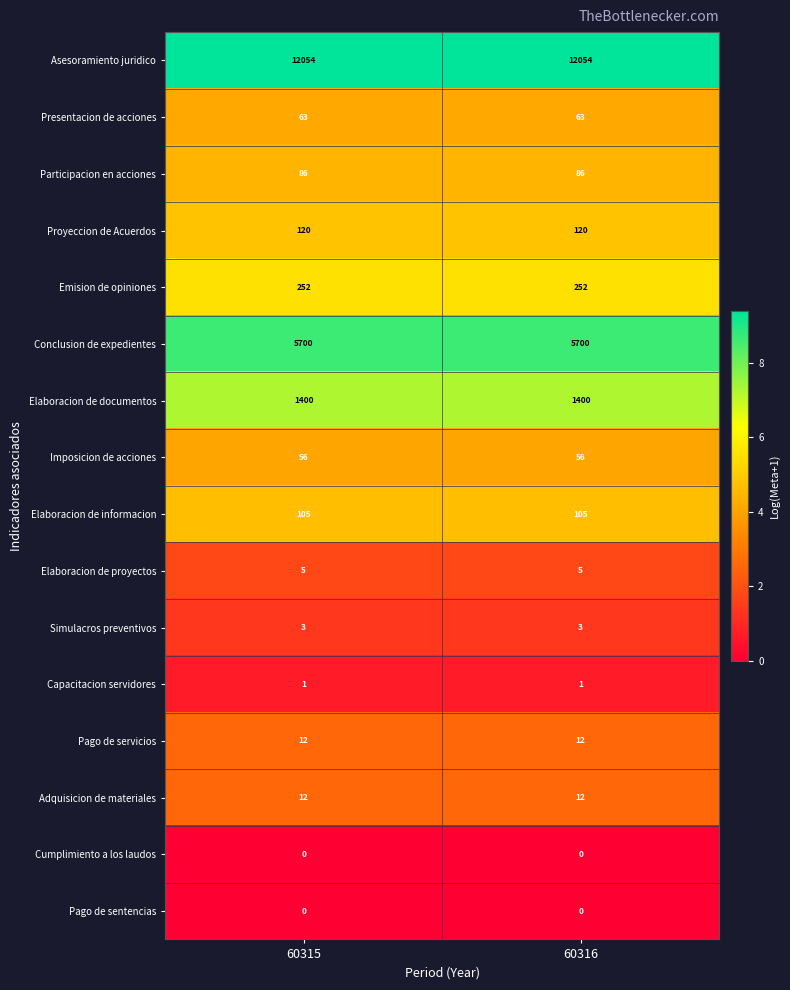

What is the lowest value of the Adquisicion de materiales series?

12